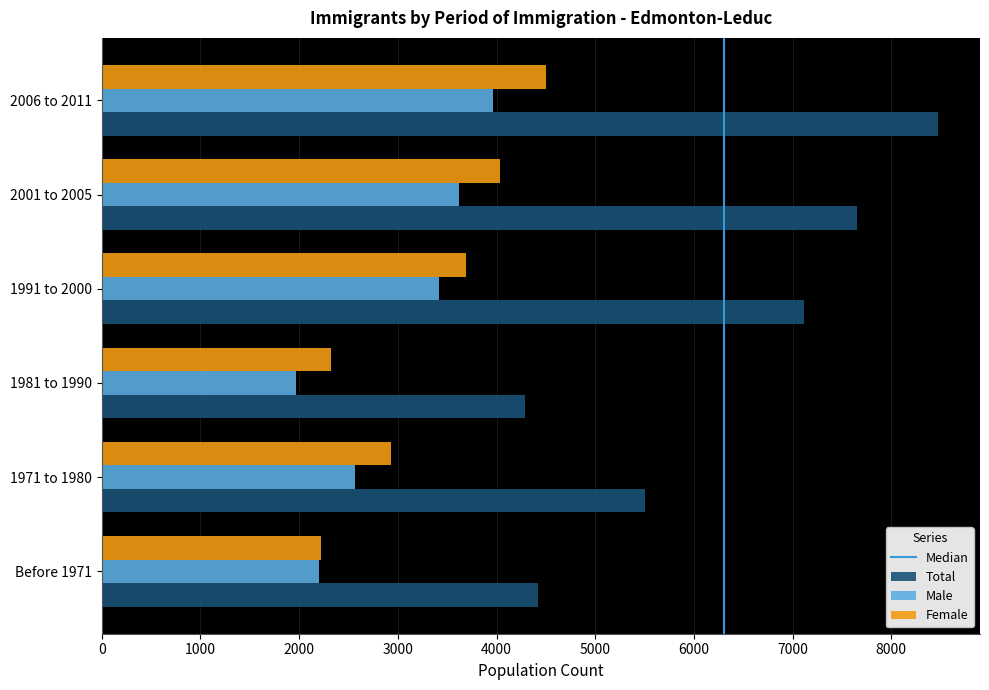

Is it true that Female equals 3695 at 1991 to 2000?

True